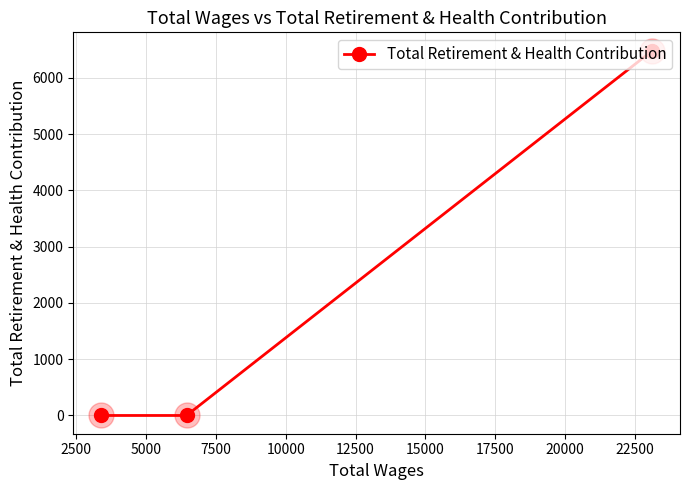

What is the maximum value shown in the chart?

6482